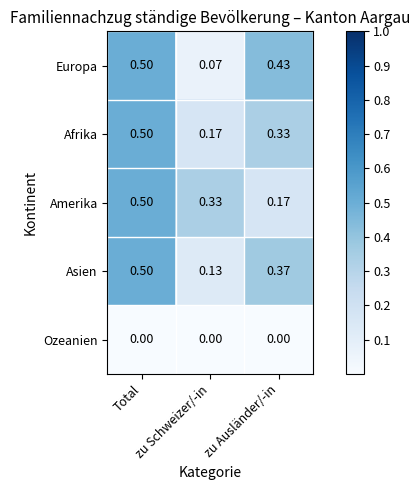

At which label is Europa closest to 0?

zu Schweizer/-in